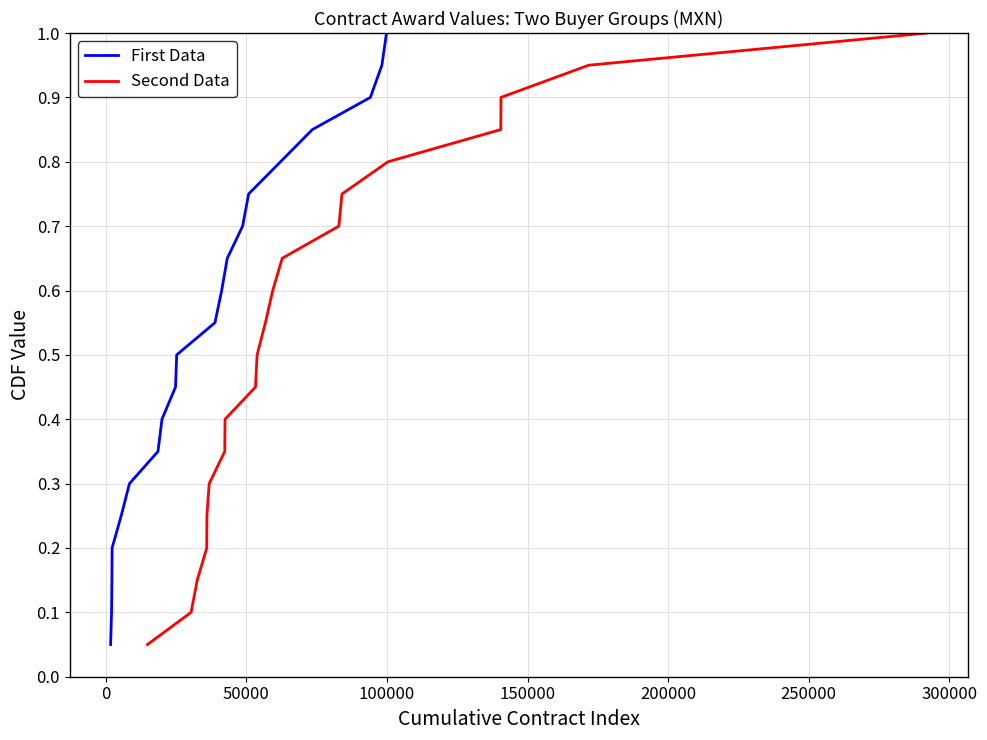

True or false: Second Data and First Data intersect in this chart.

False